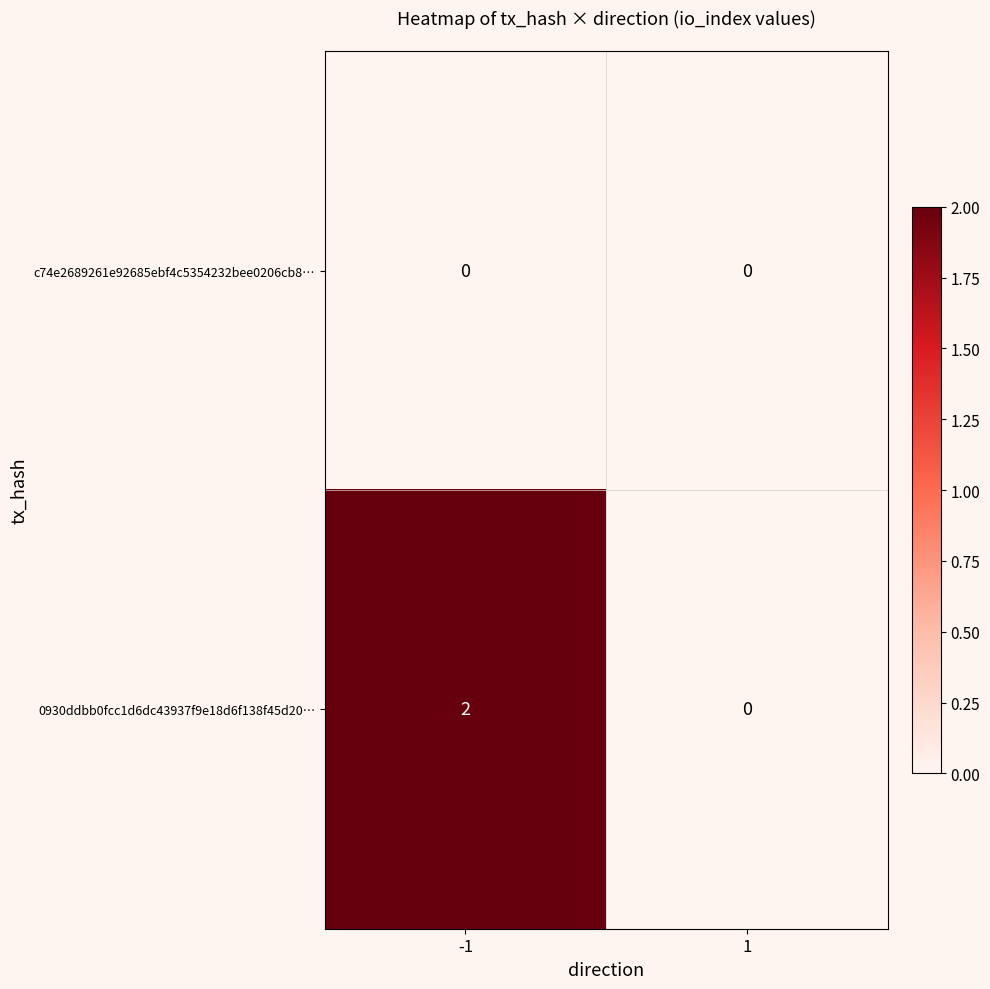

Which series has the widest spread of values?

0930ddbb0fcc1d6dc43937f9e18d6f138f45d20…